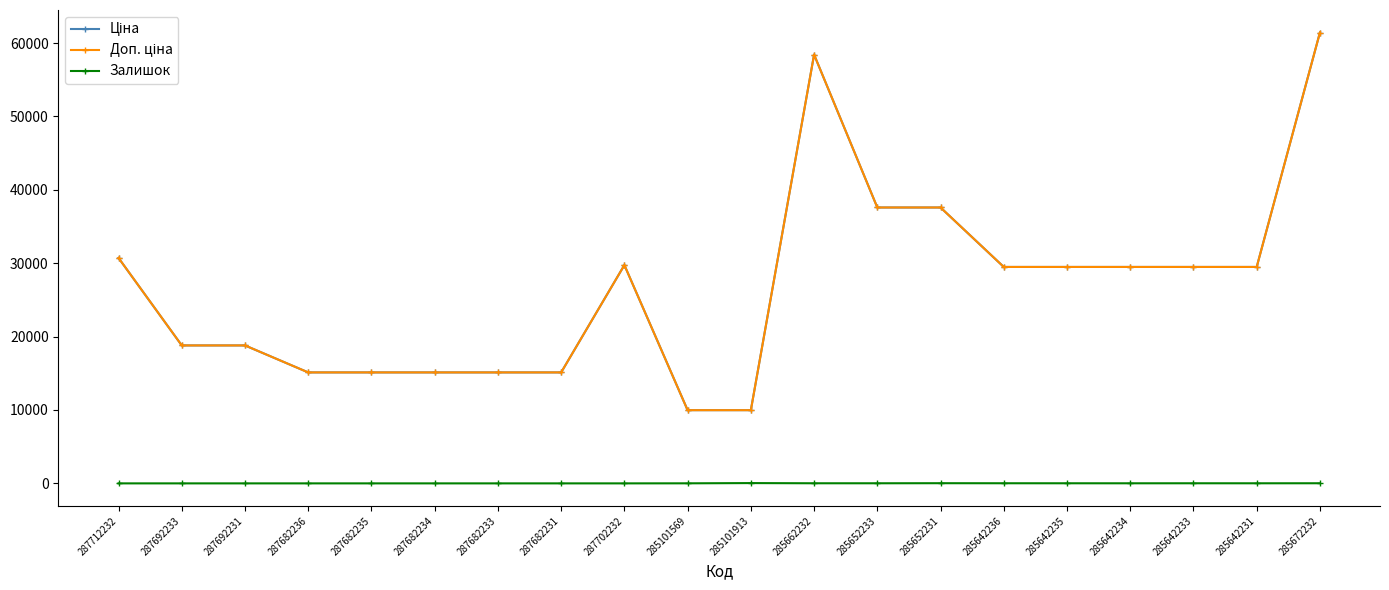

Reading left to right, transcribe all the data shown in this chart.

Ціна: 30717.1	18796.8	18796.8	15120.0	15120.0	15120.0	15120.0	15120.0	29747.2	9975.0	9975.0	58426.5	37593.6	37593.6	29491.5	29491.5	29491.5	29491.5	29491.5	61434.3
Доп. ціна: 30717.1	18796.8	18796.8	15120.0	15120.0	15120.0	15120.0	15120.0	29747.2	9975.0	9975.0	58426.5	37593.6	37593.6	29491.5	29491.5	29491.5	29491.5	29491.5	61434.3
Залишок: 0.0	0.0	0.0	0.0	0.0	0.0	0.0	0.0	0.0	7.0	39.0	14.0	13.0	23.0	16.0	13.0	10.0	14.0	11.0	16.0